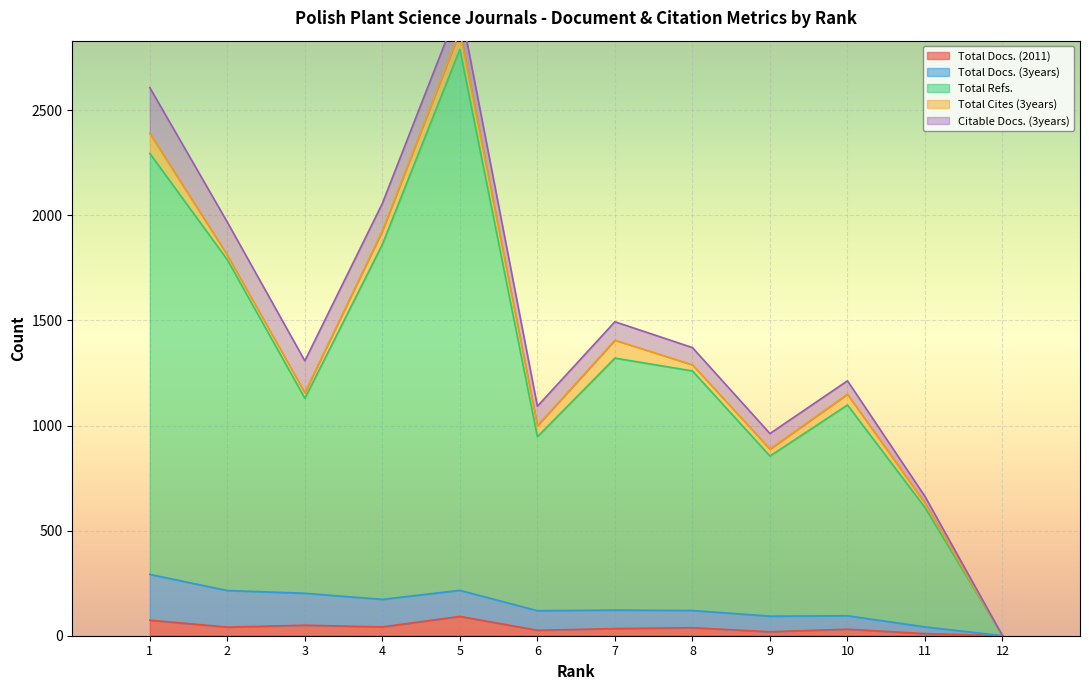

Which series has the largest total across all categories?

Total Refs.